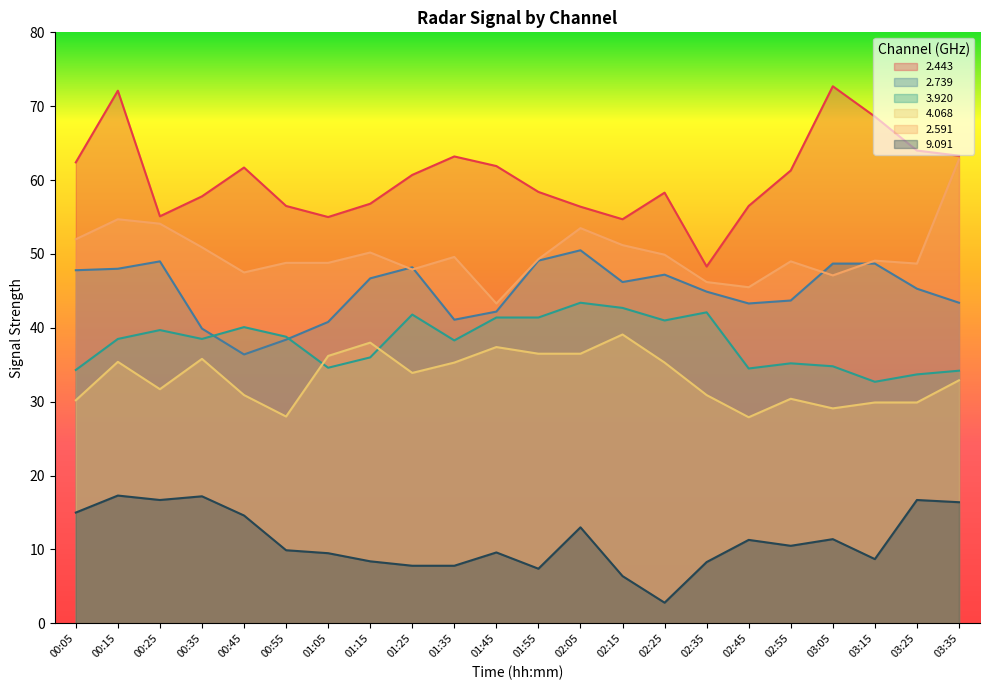

The 2.443 series shows 72.7 at 03:05. True or false?

True